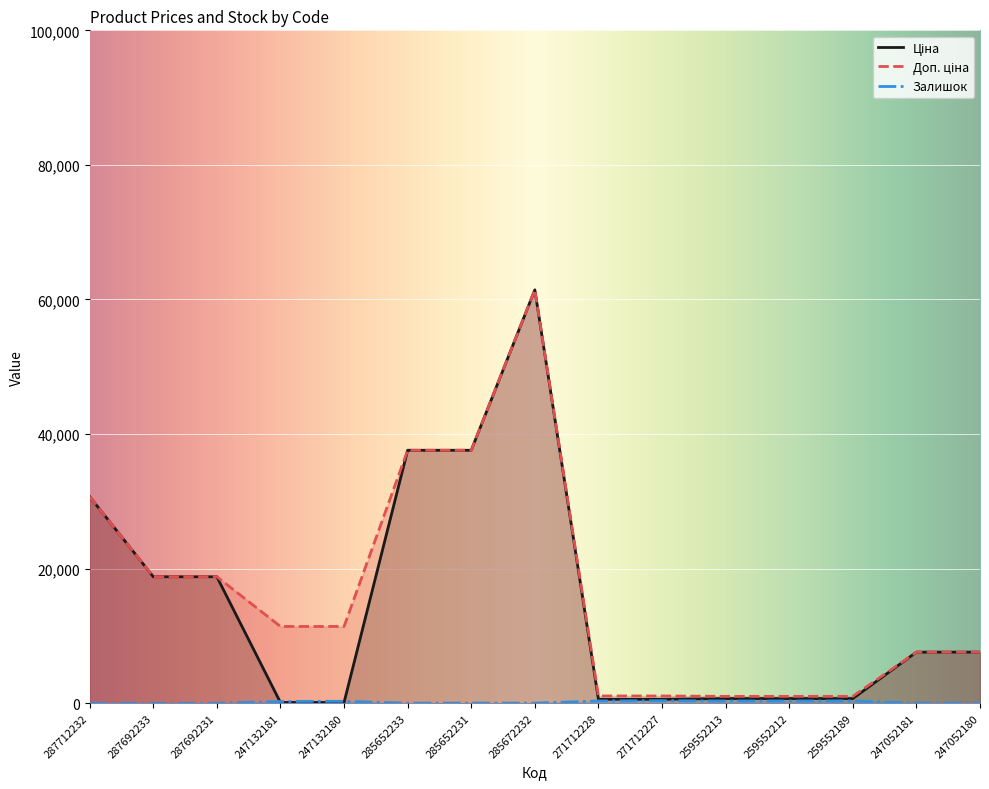

Reading left to right, list all the values displayed in this chart.

Ціна: 287712232=30717.1	287692233=18796.8	287692231=18796.8	247132181=114.1	247132180=114.1	285652233=37593.6	285652231=37593.6	285672232=61434.3	271712228=589.9	271712227=589.9	259552213=693.7	259552212=693.7	259552189=693.7	247052181=7596.5	247052180=7596.5
Доп. ціна: 287712232=30717.1	287692233=18796.8	287692231=18796.8	247132181=11410.0	247132180=11410.0	285652233=37593.6	285652231=37593.6	285672232=61434.3	271712228=1081.7	271712227=1081.7	259552213=1024.6	259552212=1024.6	259552189=1024.6	247052181=7596.5	247052180=7596.5
Залишок: 287712232=0.0	287692233=0.0	287692231=0.0	247132181=260.0	247132180=290.0	285652233=13.0	285652231=23.0	285672232=16.0	271712228=334.0	271712227=374.0	259552213=331.0	259552212=334.0	259552189=348.0	247052181=20.0	247052180=21.0